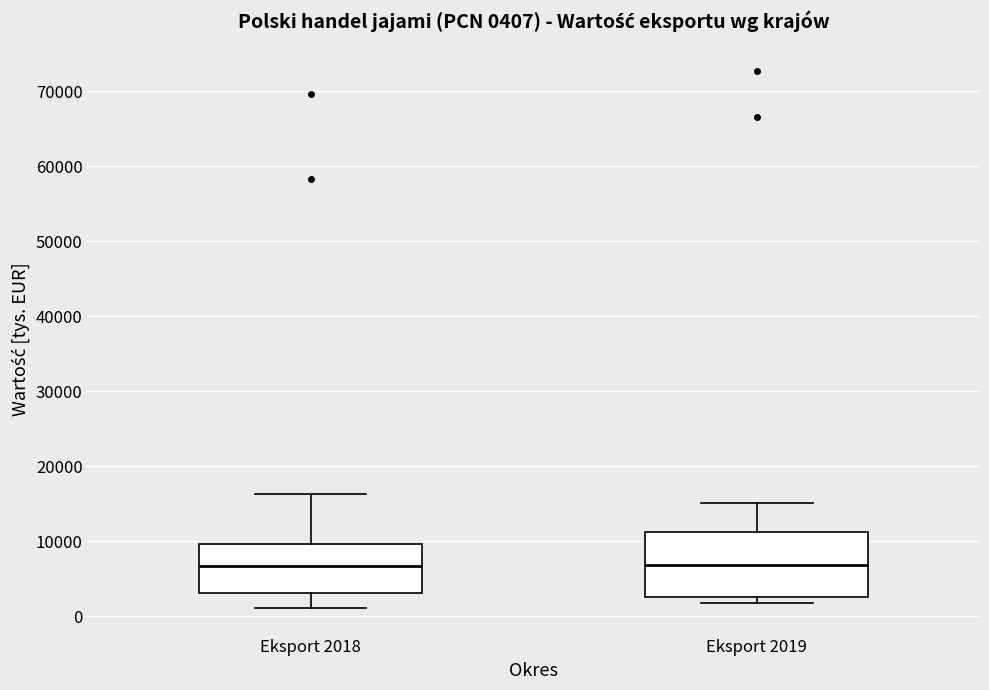

Comparing the boxes themselves (not the whiskers), which one is the tallest?

Eksport 2019